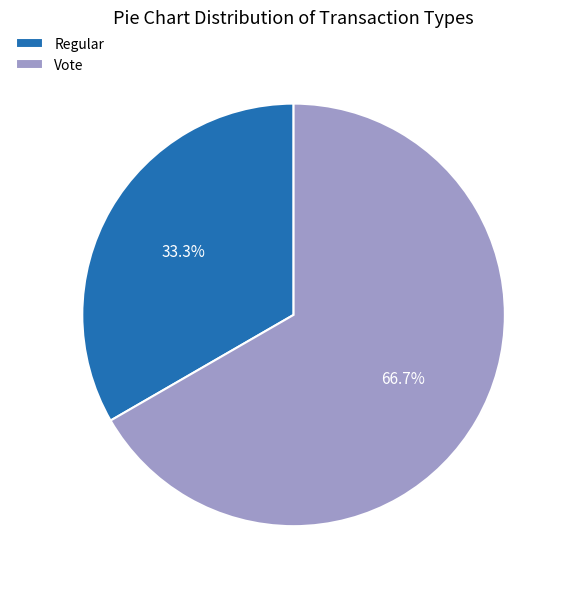

Between Regular and Vote, which is larger?

Vote